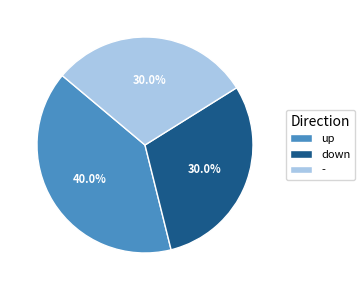

Between up and down, which is larger?

up